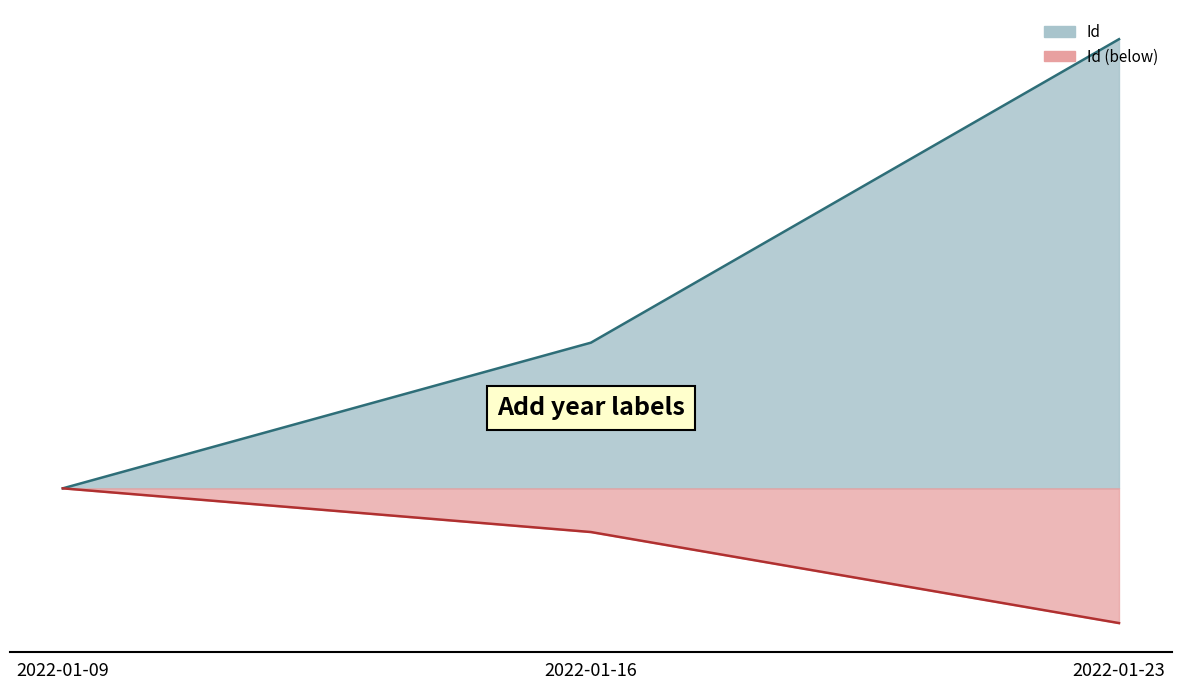

What is the value of the 3rd point from the left?

5711